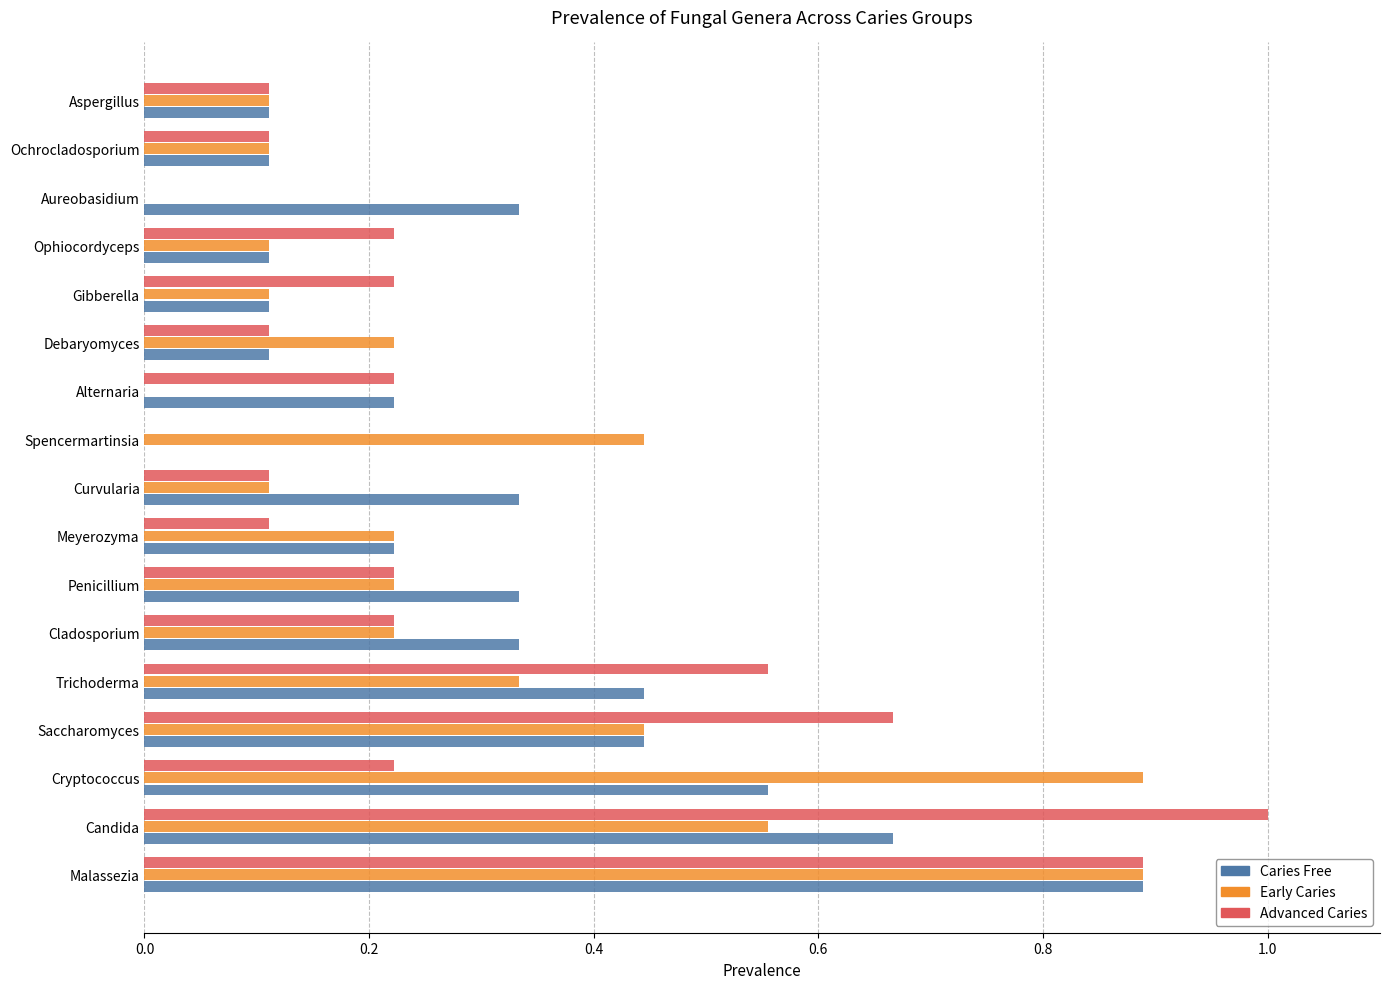

Between Cryptococcus and Ophiocordyceps, which series saw the biggest shift?

Early Caries